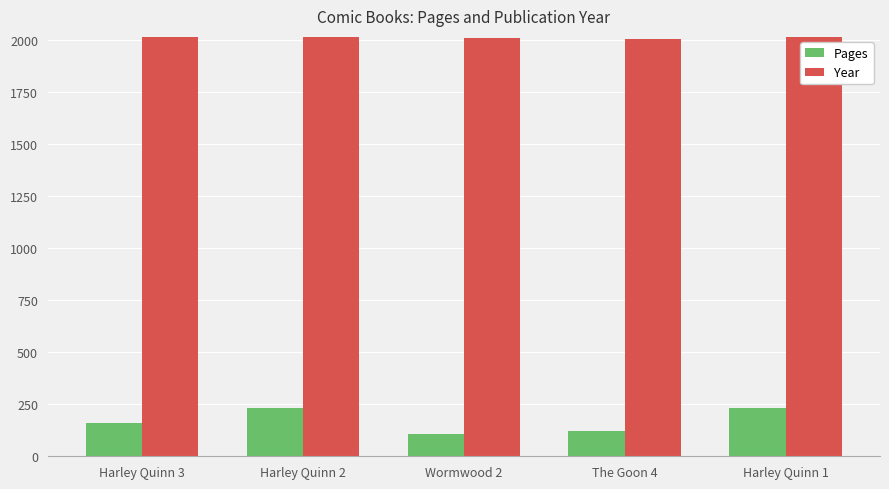

Is it true that Pages equals 121 at The Goon 4?

True